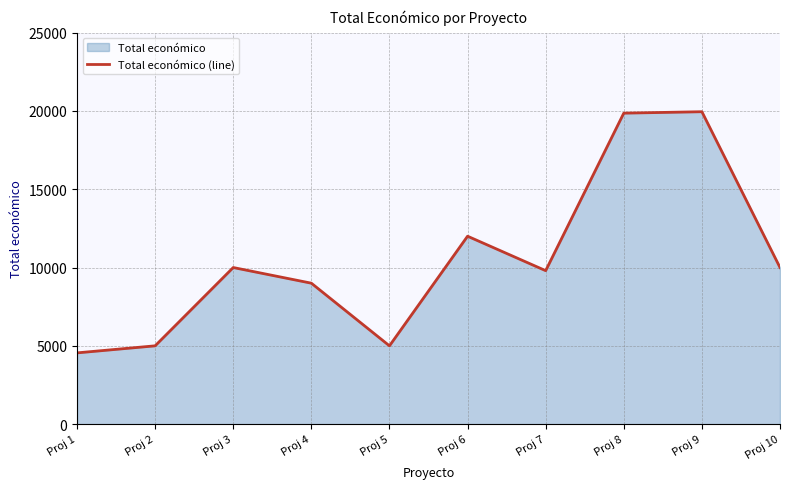

At which category does the data reach its first local peak?

Proj 3